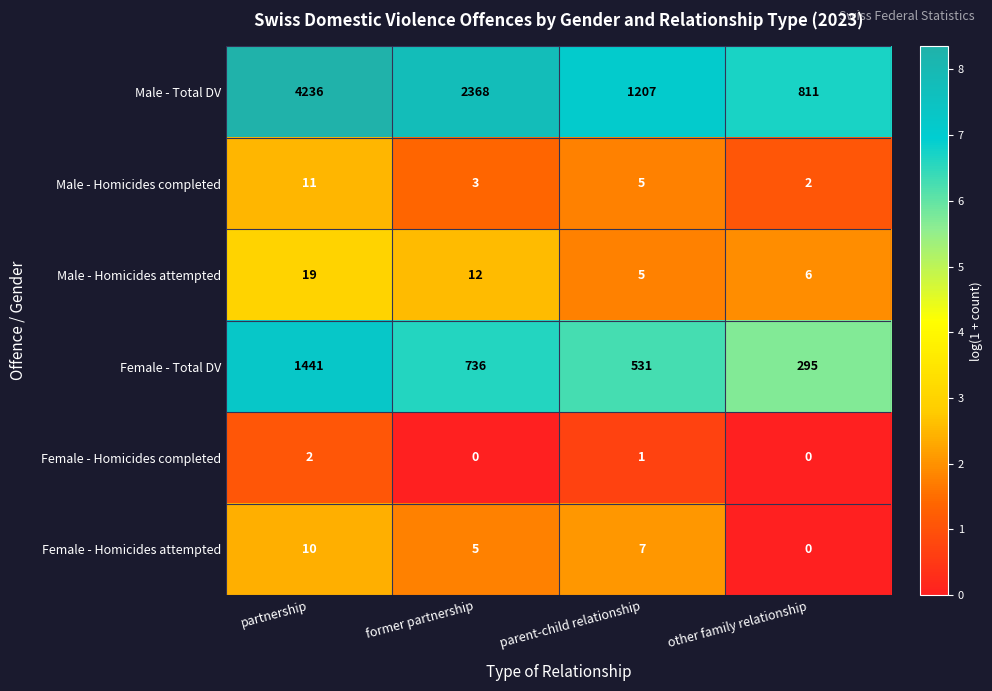

How many values in the Male - Homicides completed series are below 5?

2